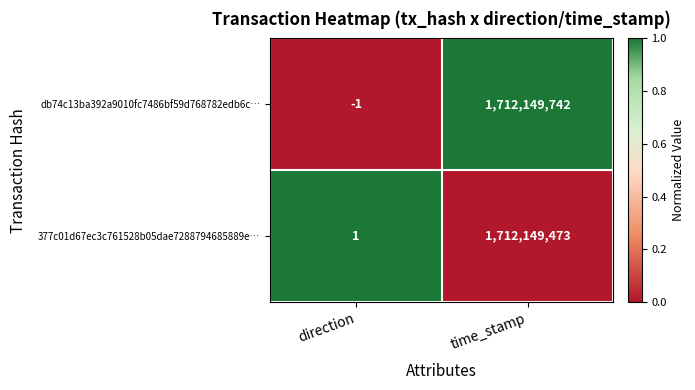

At which label is db74c13ba392a9010fc7486bf59d768782edb6c… closest to 856074870?

direction